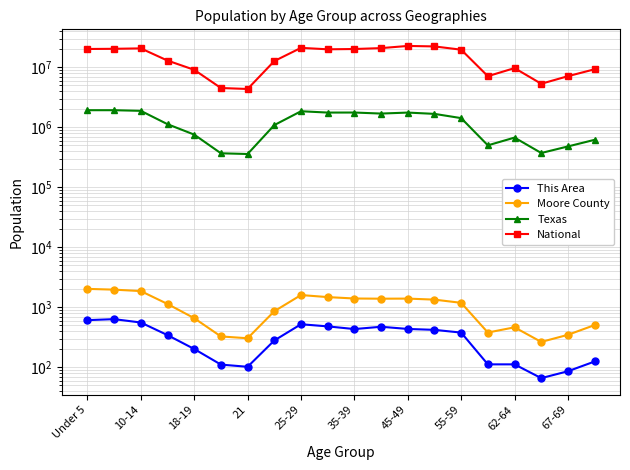

What are all the series names shown in the legend?

This Area, Moore County, Texas, National